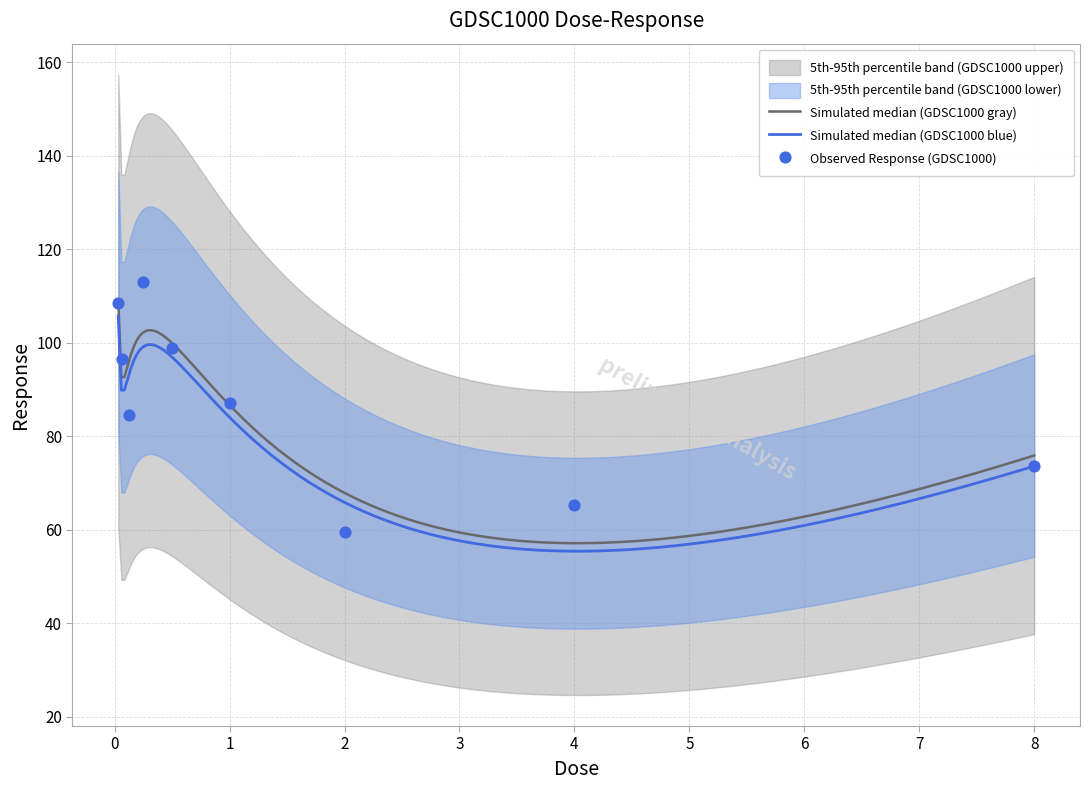

What is the ratio of the value at 7 to the value at 3?

0.7